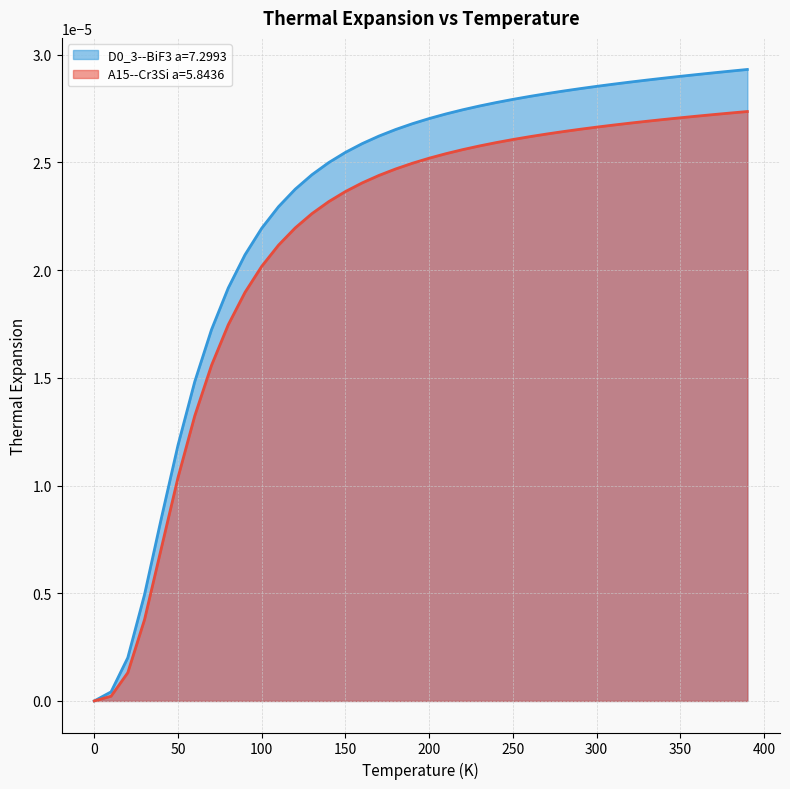

How many values in D0_3--BiF3 a=7.2993 are above zero?

39